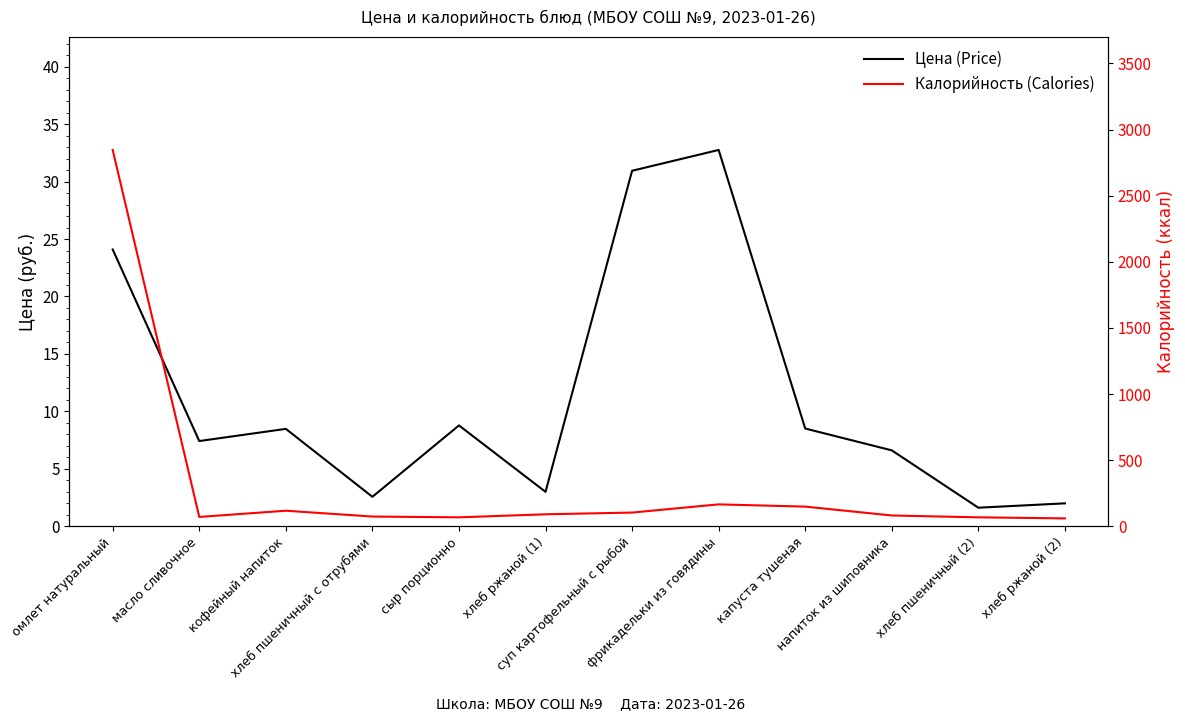

True or false: Цена (Price) and Калорийность (Calories) intersect in this chart.

False